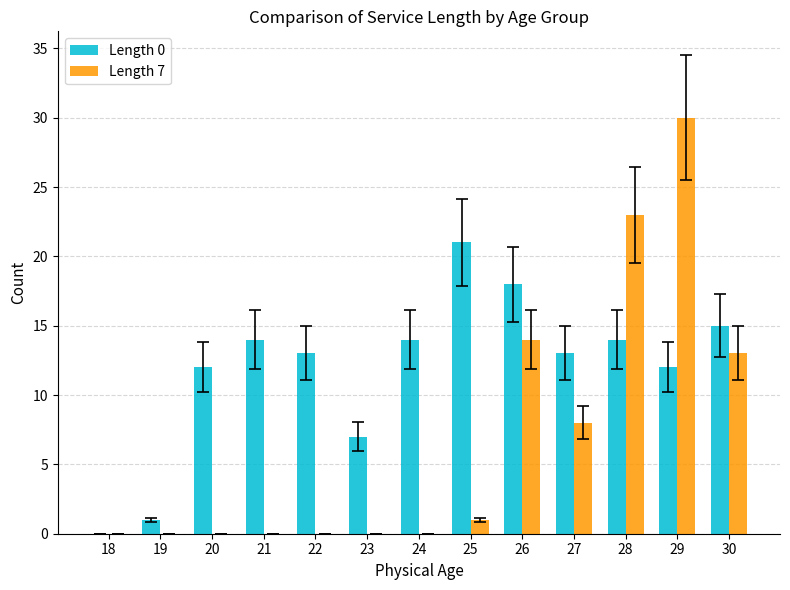

What is the approximate value of Length 0 at 27?

13